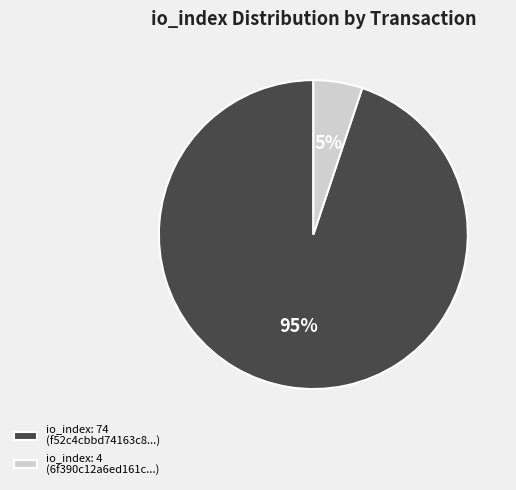

Does any single category account for the majority?

Yes